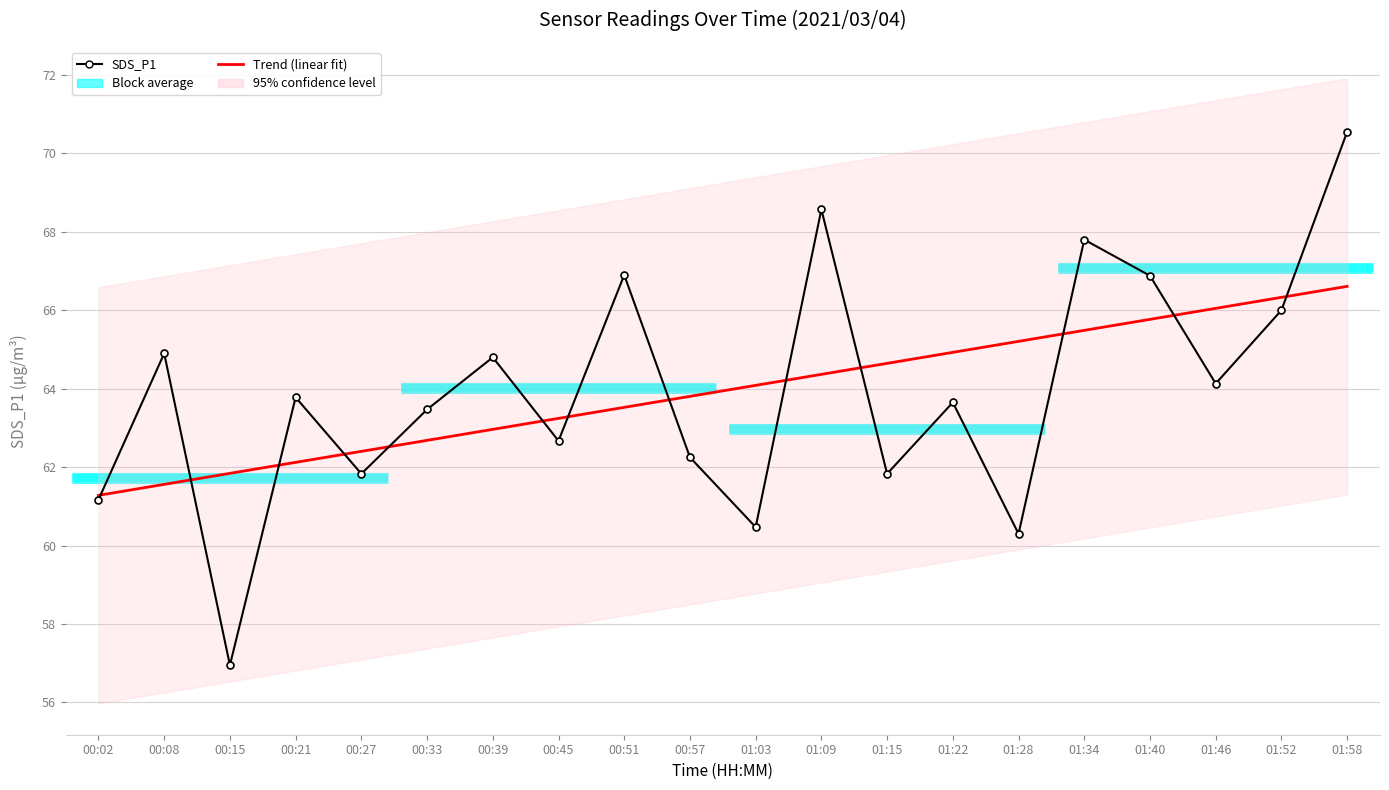

Which series has the largest range (max minus min)?

SDS_P1